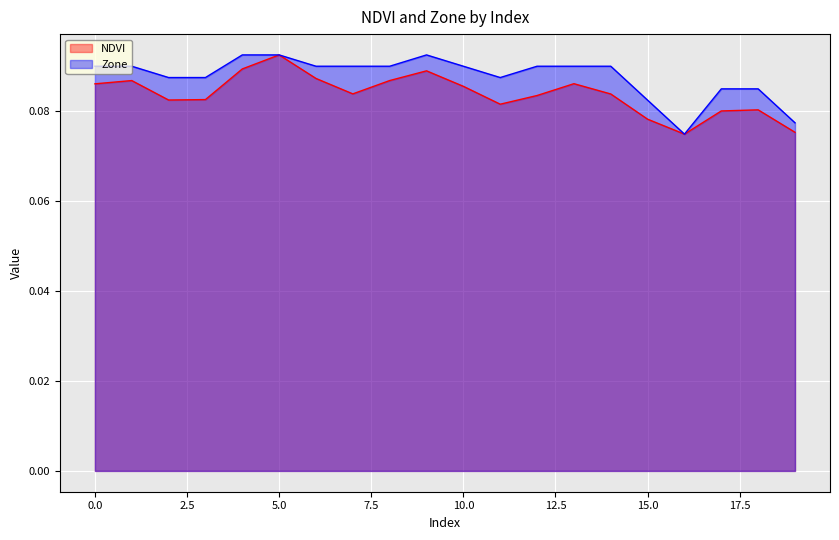

The value of Zone at 16 is 0.1. True or false?

True